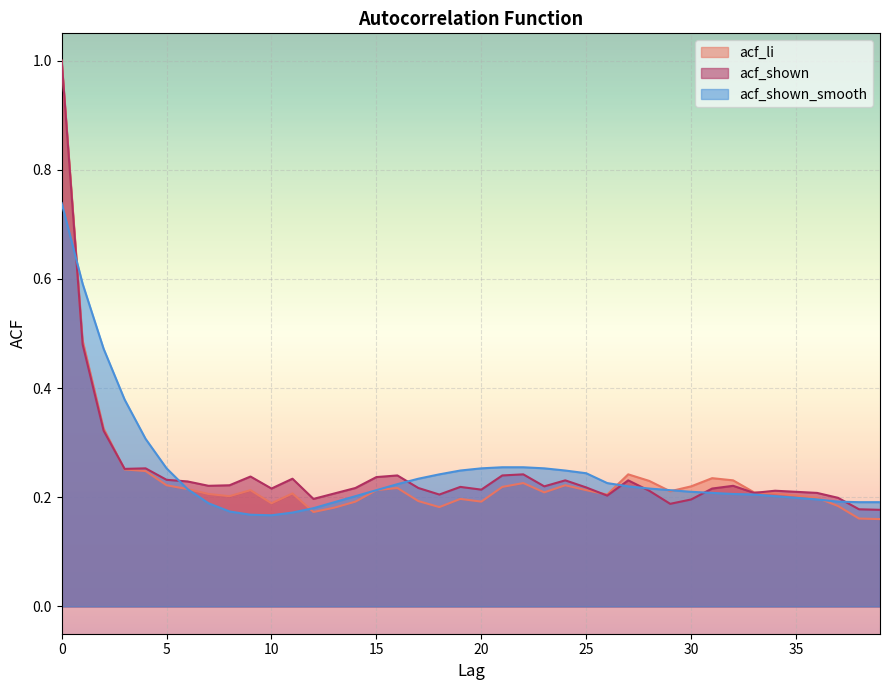

Where is the first local minimum for acf_shown?

3